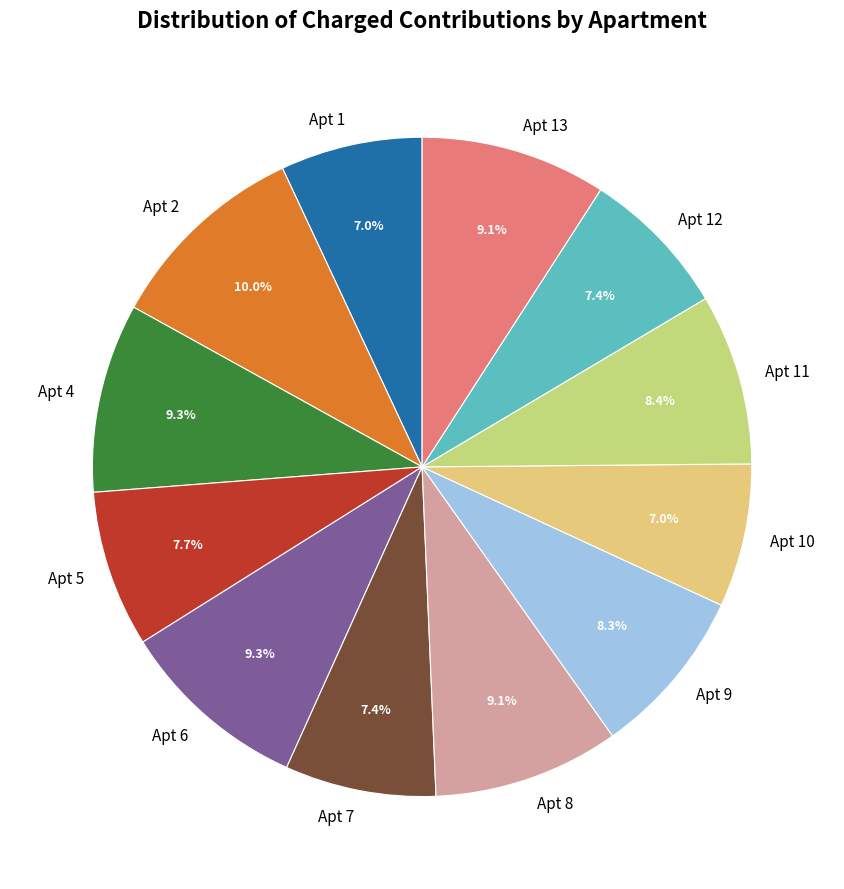

Does any single category account for the majority?

No